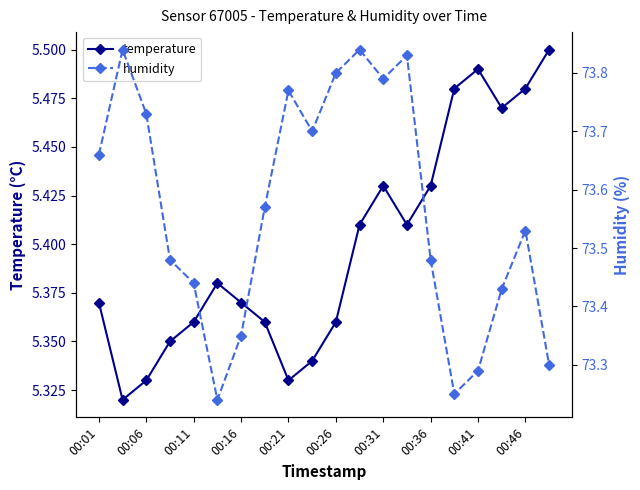

How many distinct data groups are displayed?

2